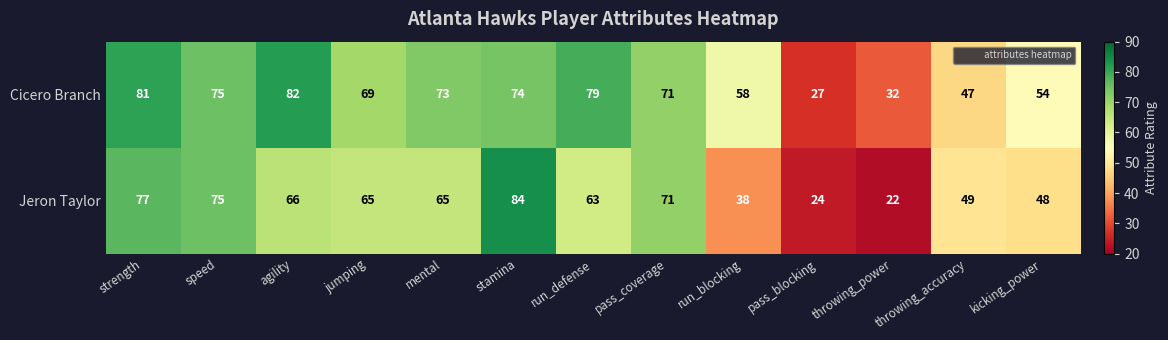

What is the total value across all series at jumping?

134